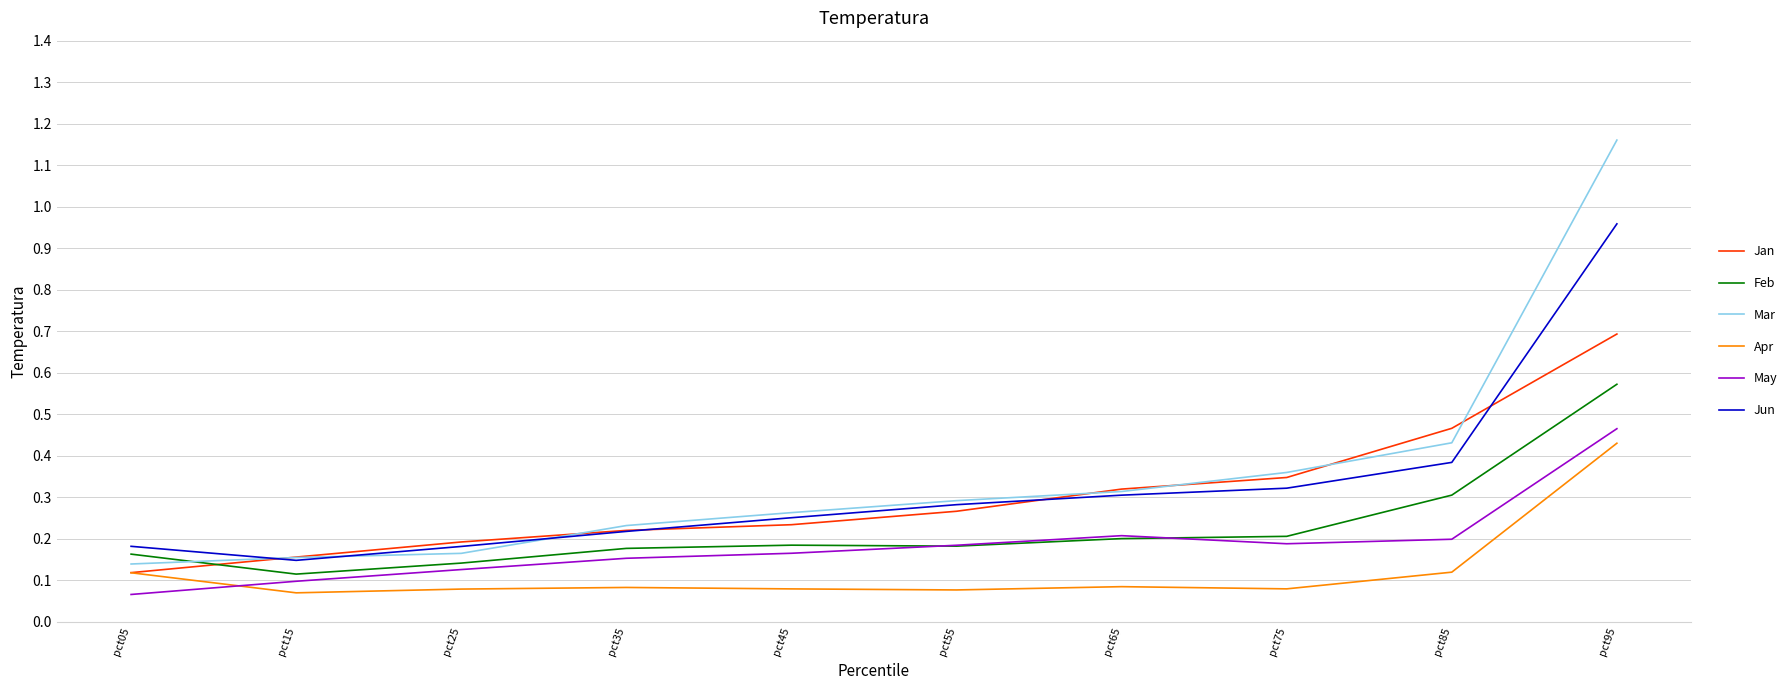

Between pct55 and pct75, which series saw the biggest shift?

Jan